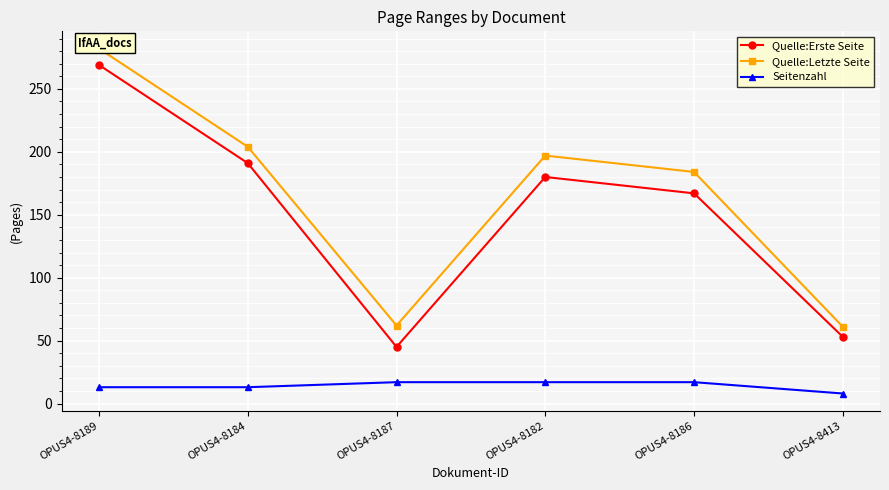

Where is Quelle:Letzte Seite nearest to the value 171?

OPUS4-8186